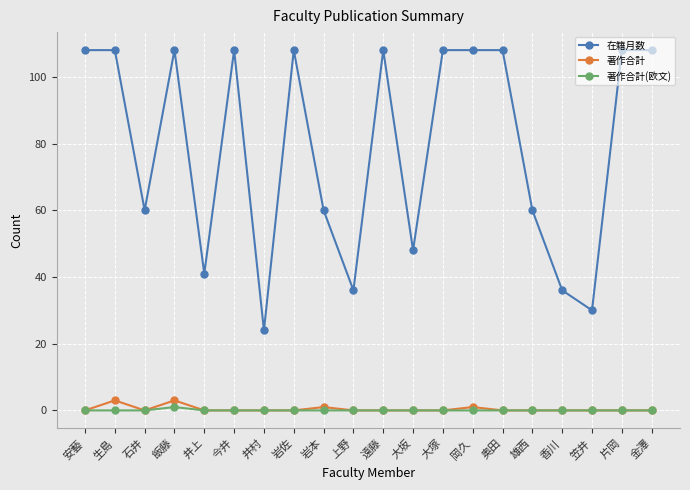

True or false: 在籍月数 has more than 1 points higher than both neighbors.

True